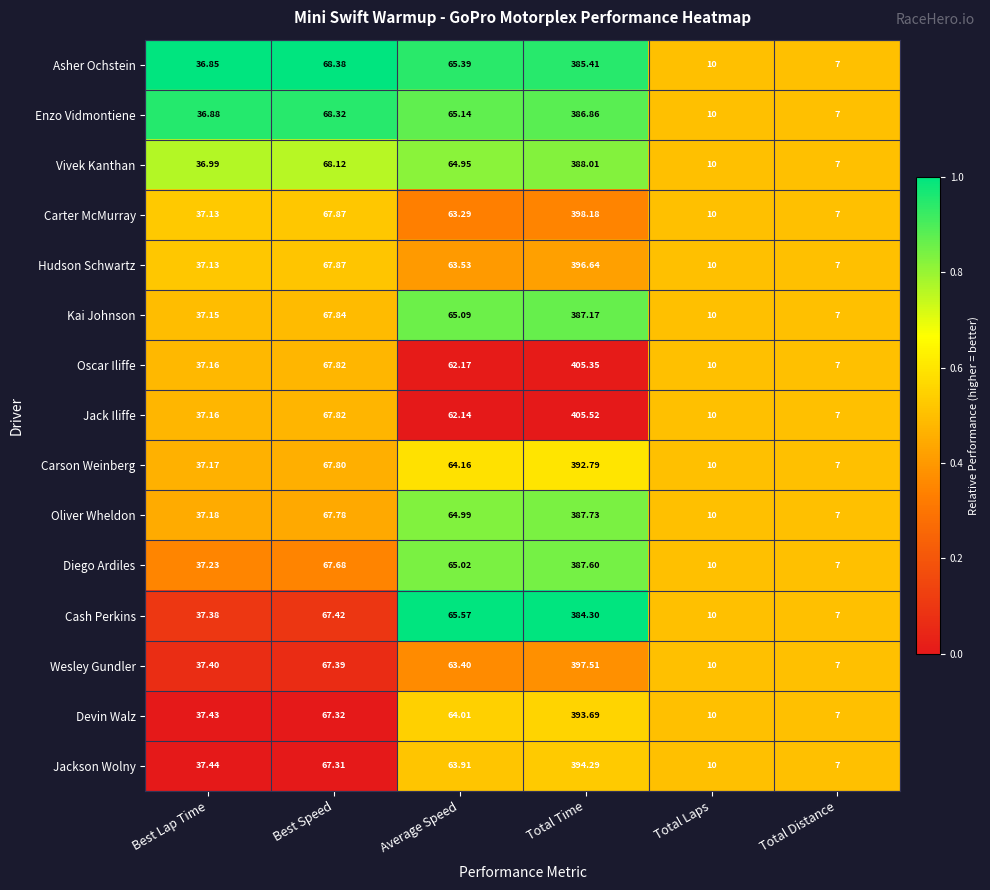

Which series has the largest total across all categories?

Jack Iliffe